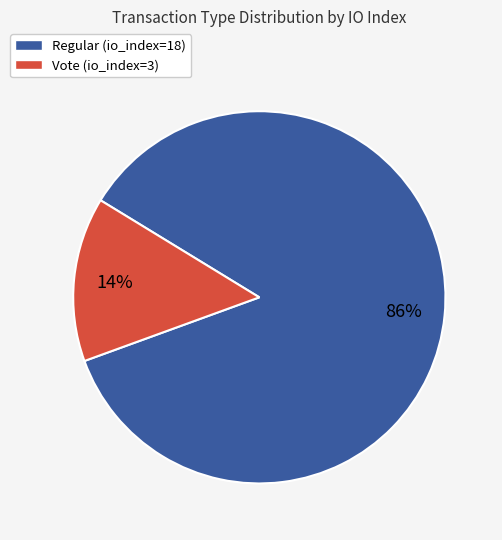

What percentage is the Vote (io_index=3) slice, to the nearest percent?

14%